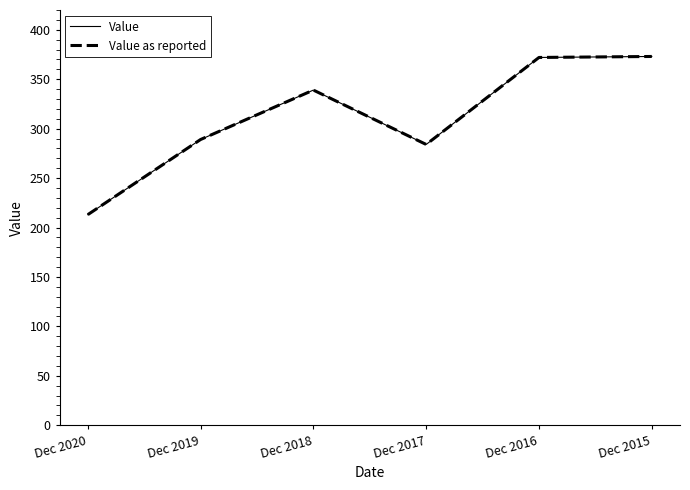

Does the chart have visible grid lines?

No